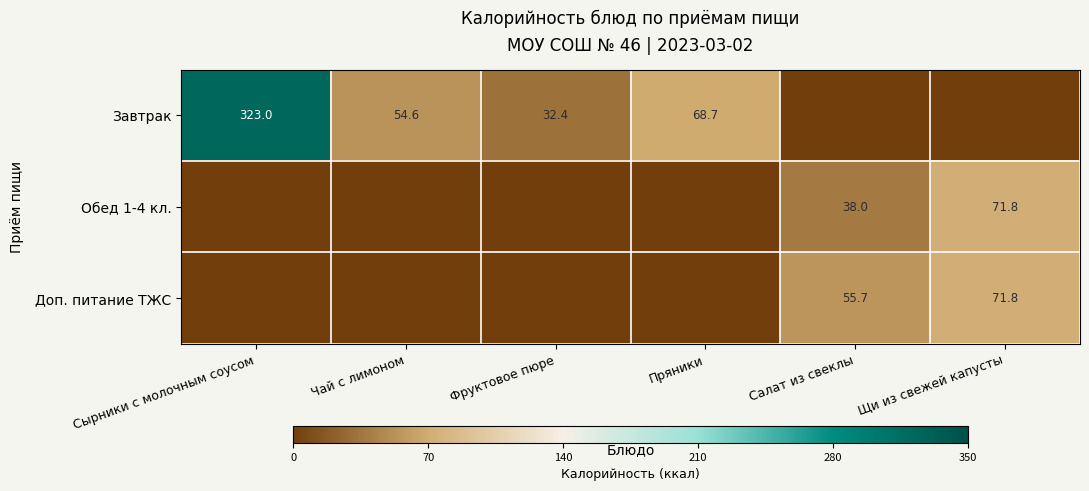

What is the difference between the Обед 1-4 кл. values at Щи из свежей капусты and Салат из свеклы?

33.8